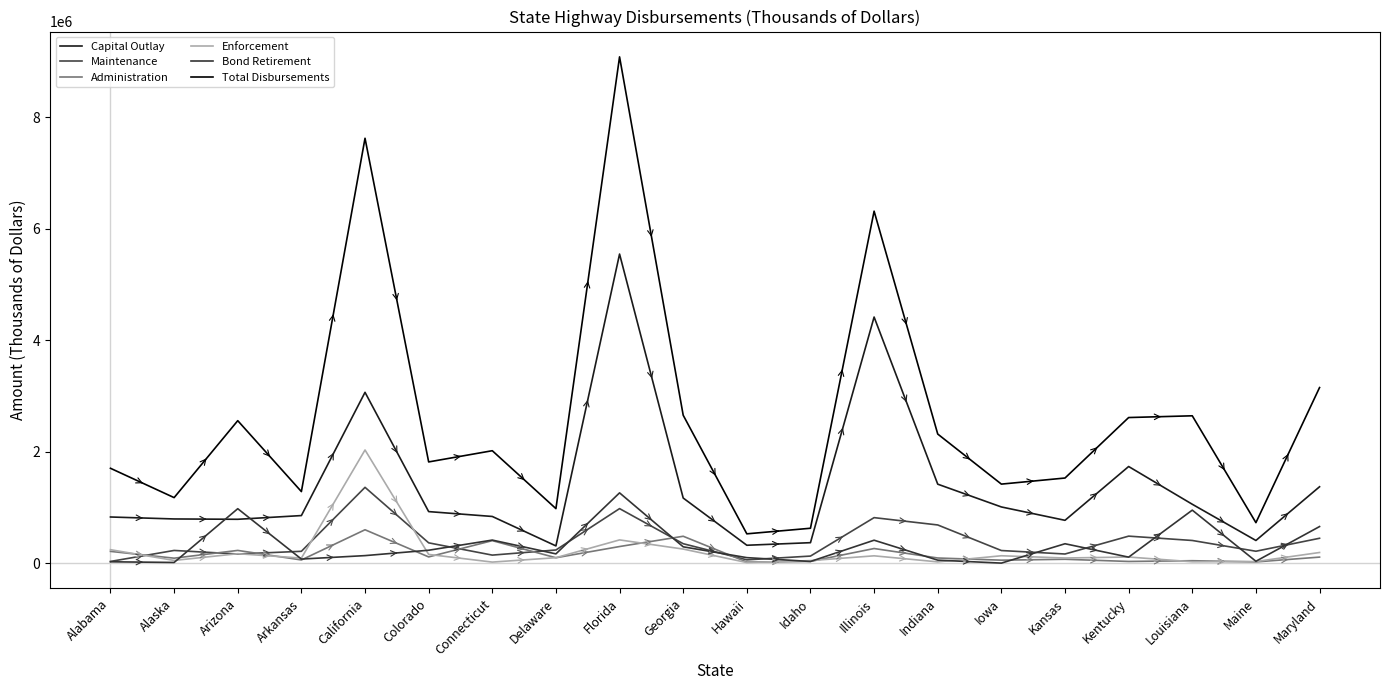

What is the label of the 17th point from the right?

Arkansas